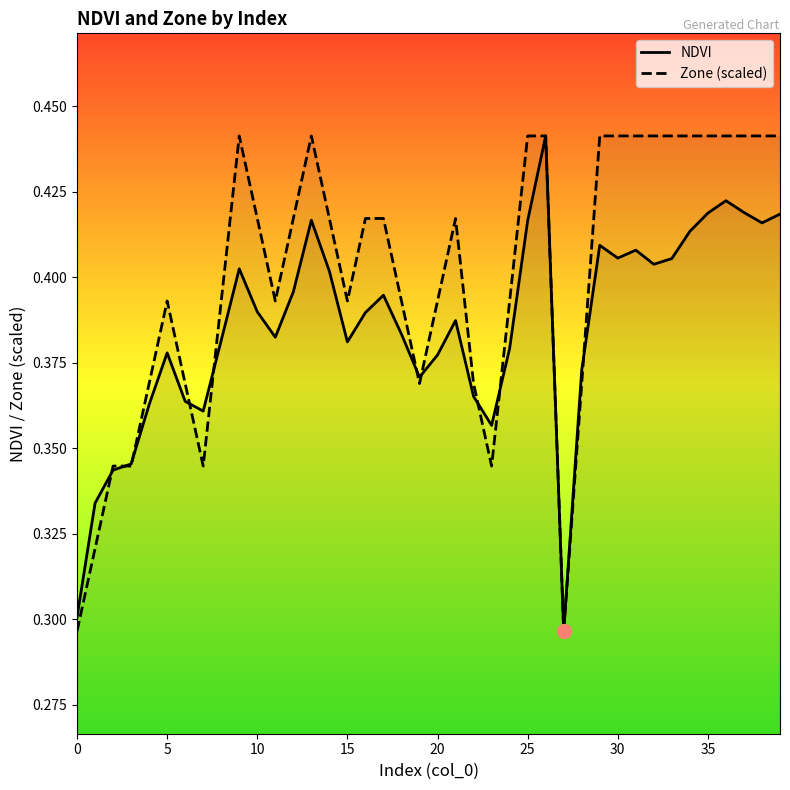

Rank the series by their average value, from highest to lowest.

Zone (scaled), NDVI